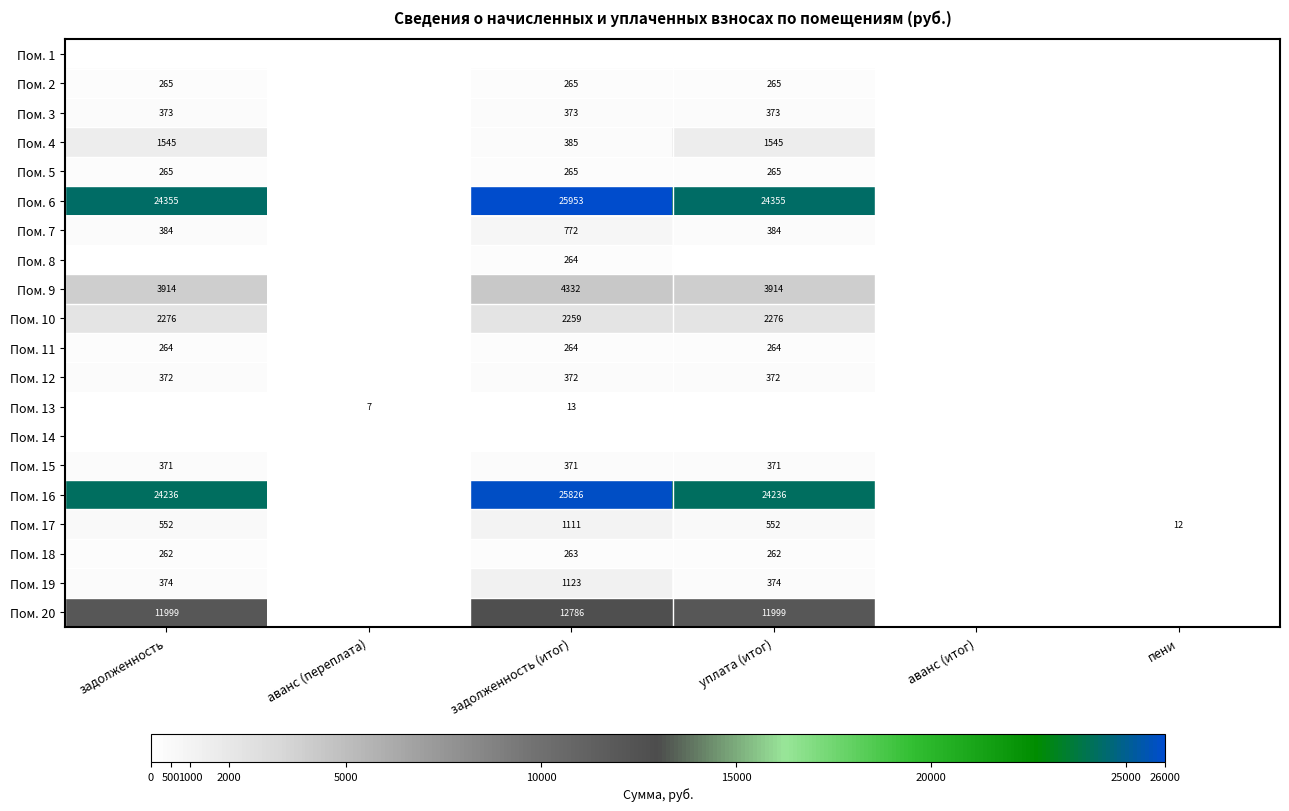

How many distinct data groups are displayed?

20